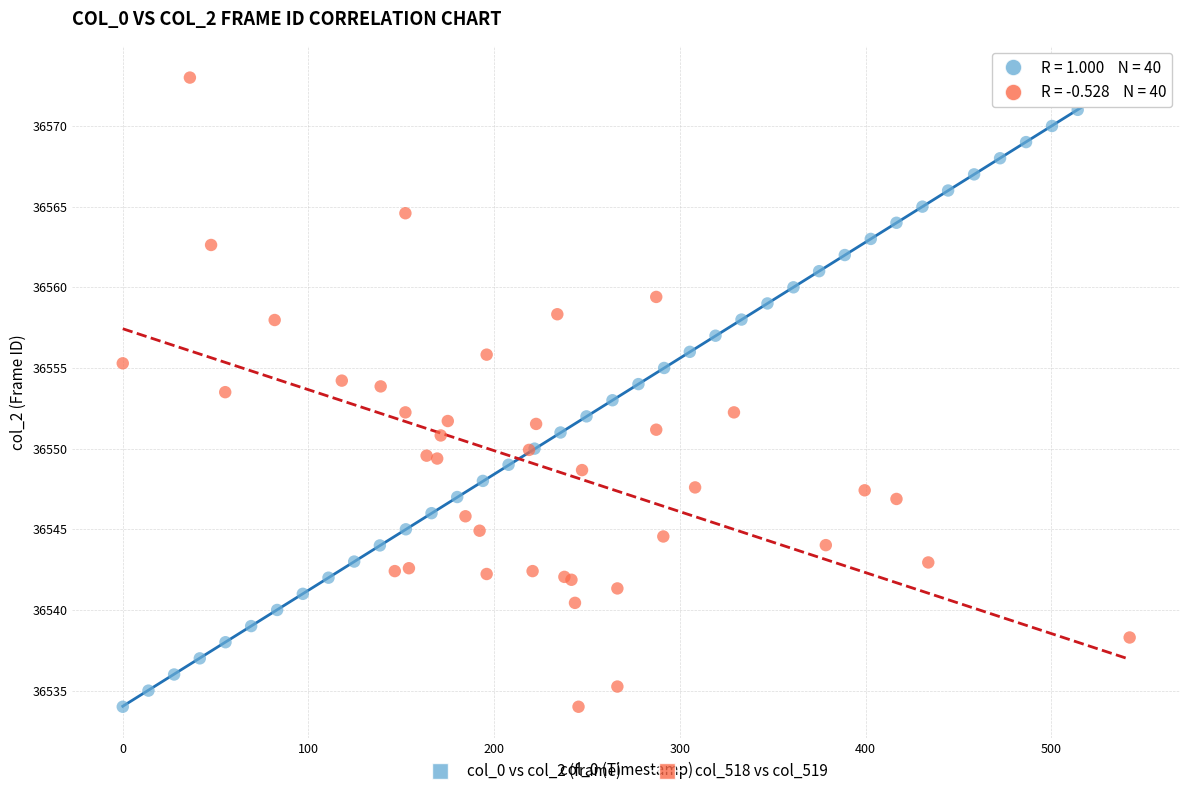

What are all the series names shown in the legend?

col_0 vs col_2 (frame), col_518 vs col_519